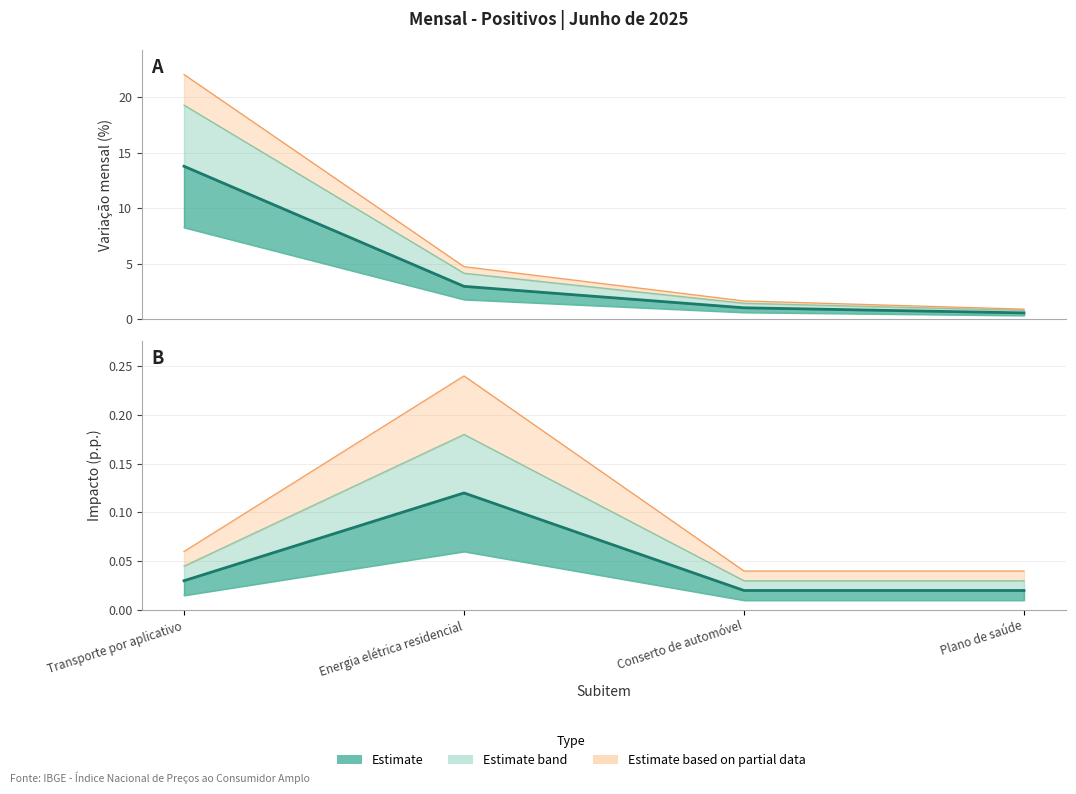

Between Transporte por aplicativo and Plano de saúde, which series saw the biggest shift?

Variação mensal (%)